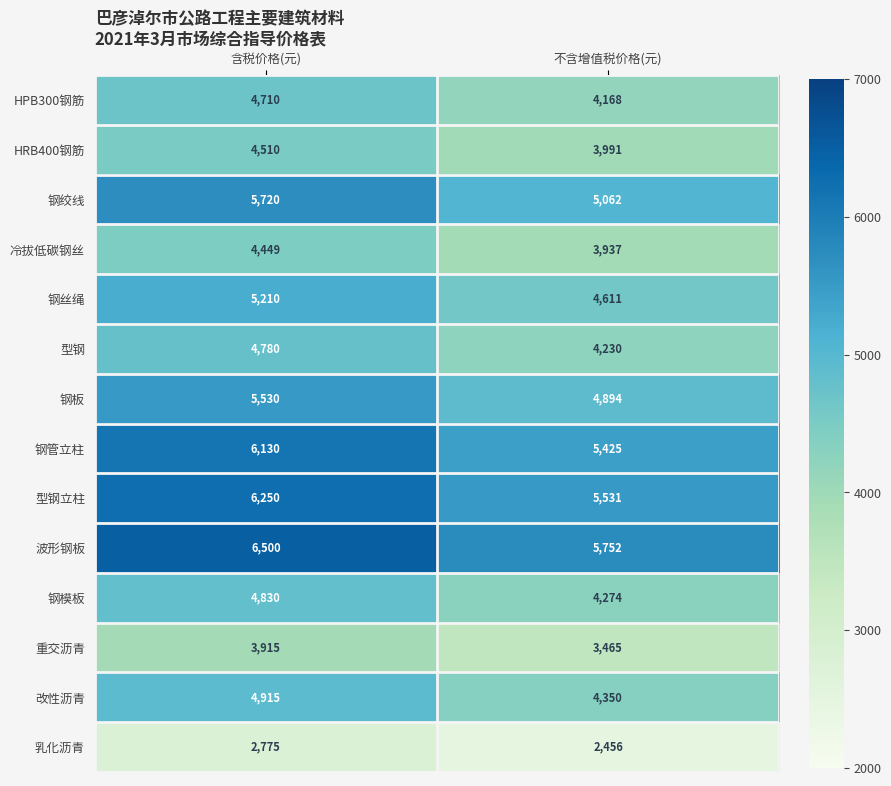

What is the sum of the 钢模板 values at 不含增值税价格(元) and 含税价格(元)?

9104